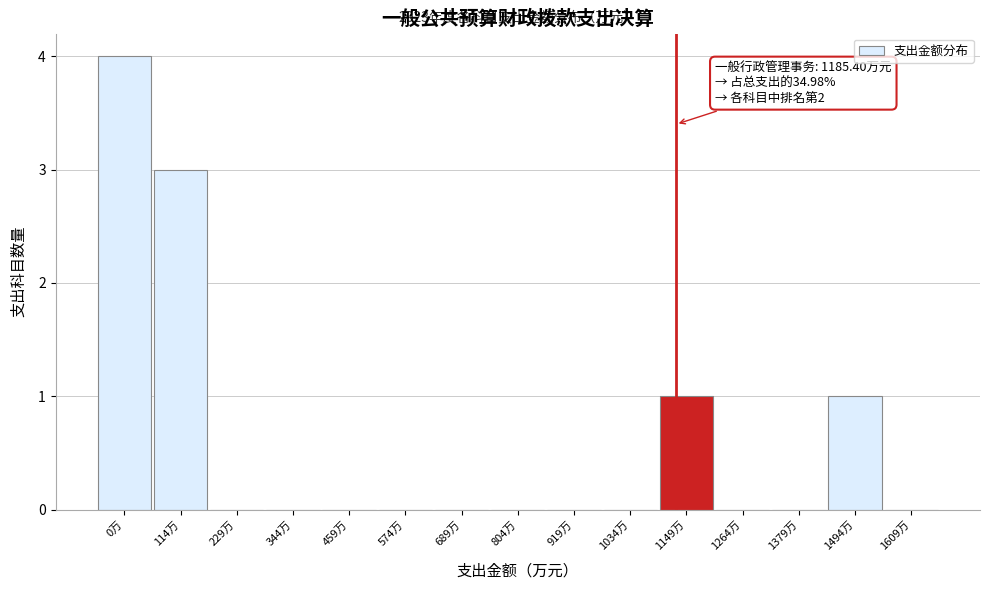

Reading left to right, list all the values displayed in this chart.

0万=4	114万=3	229万=0	344万=0	459万=0	574万=0	689万=0	804万=0	919万=0	1034万=0	1149万=1	1264万=0	1379万=0	1494万=1	1609万=0